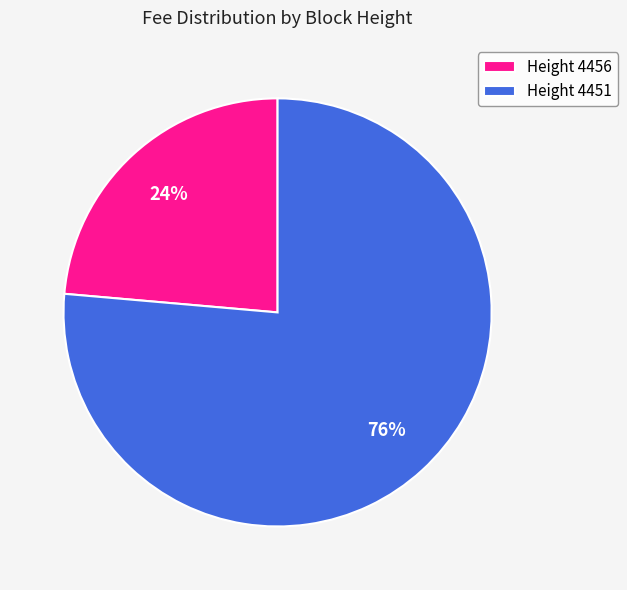

Which category accounts for the majority?

Height 4451